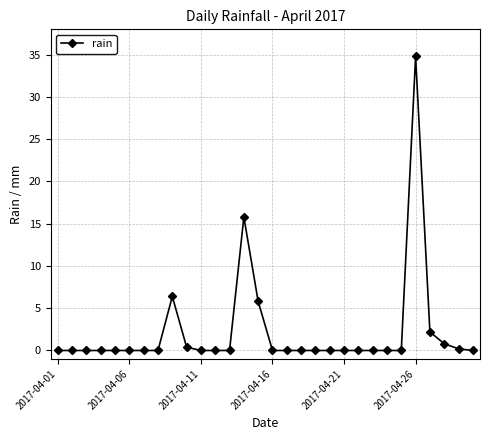

True or false: the data has more than 0 interior local peaks.

True